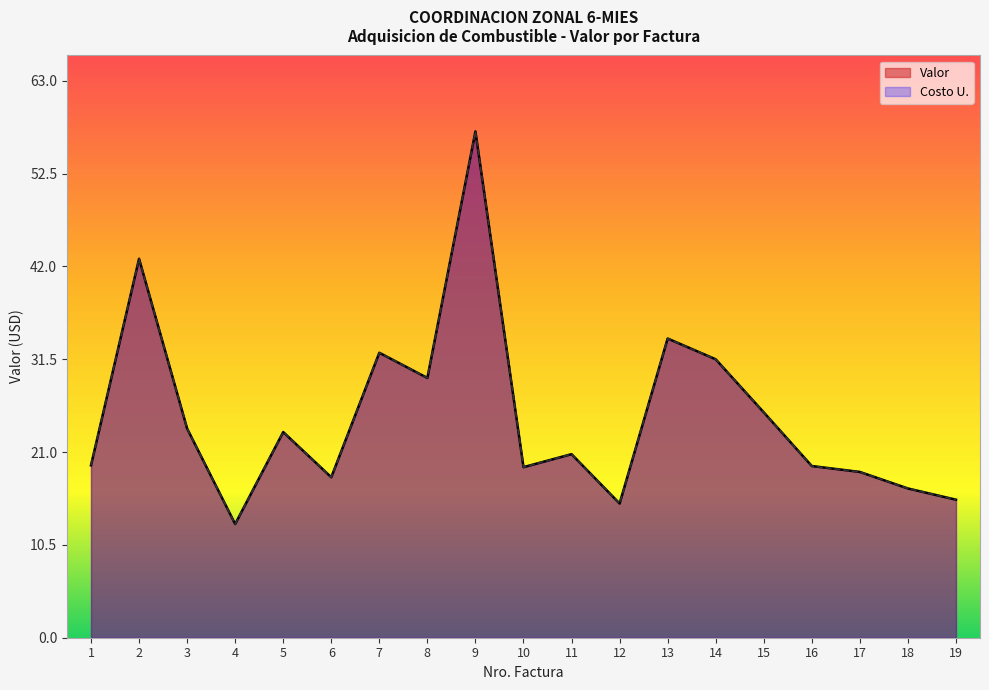

What are all the series names shown in the legend?

Valor, Costo U.